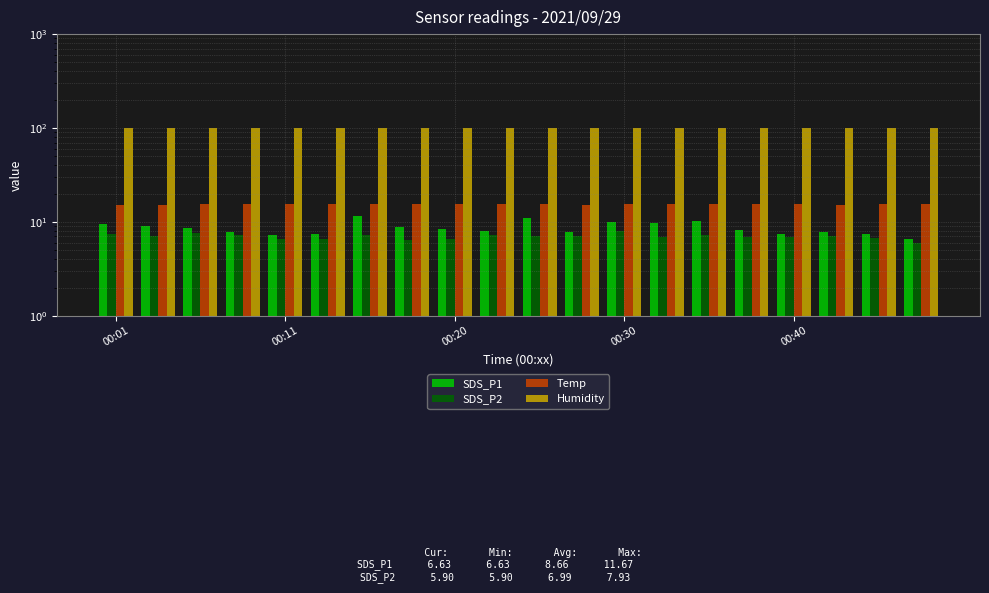

What are all the series names shown in the legend?

SDS_P1, SDS_P2, Temp, Humidity